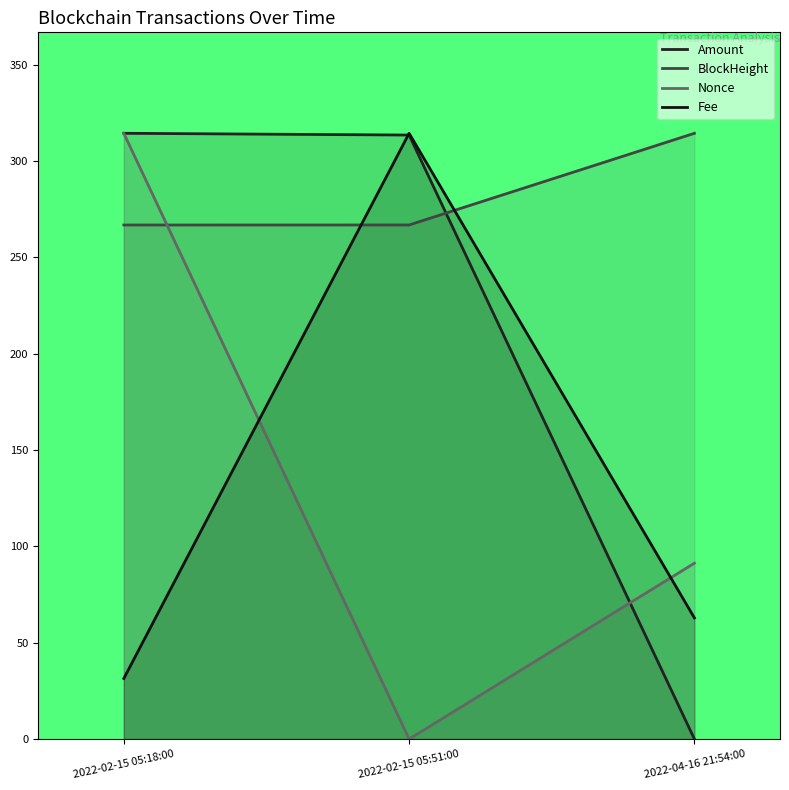

At which category is the sum across all series the highest?

2022-02-15 05:18:00